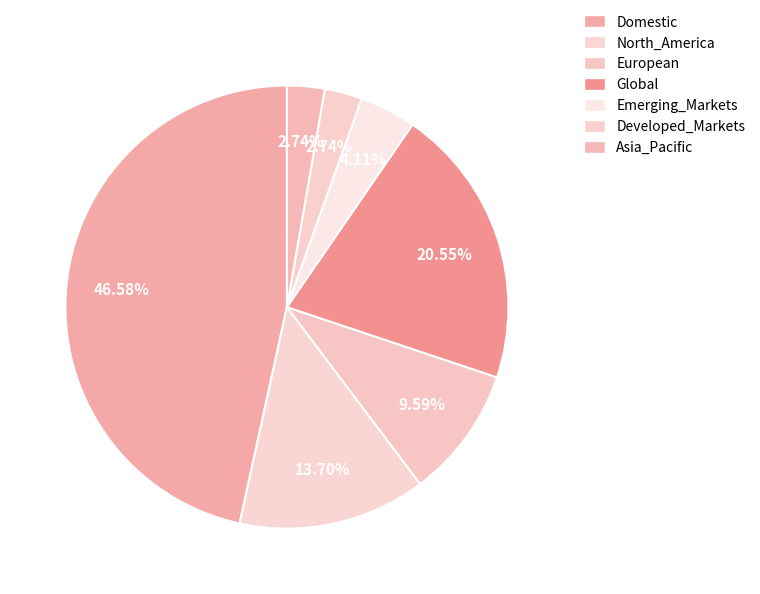

Does Emerging_Markets represent more than half of the total?

No